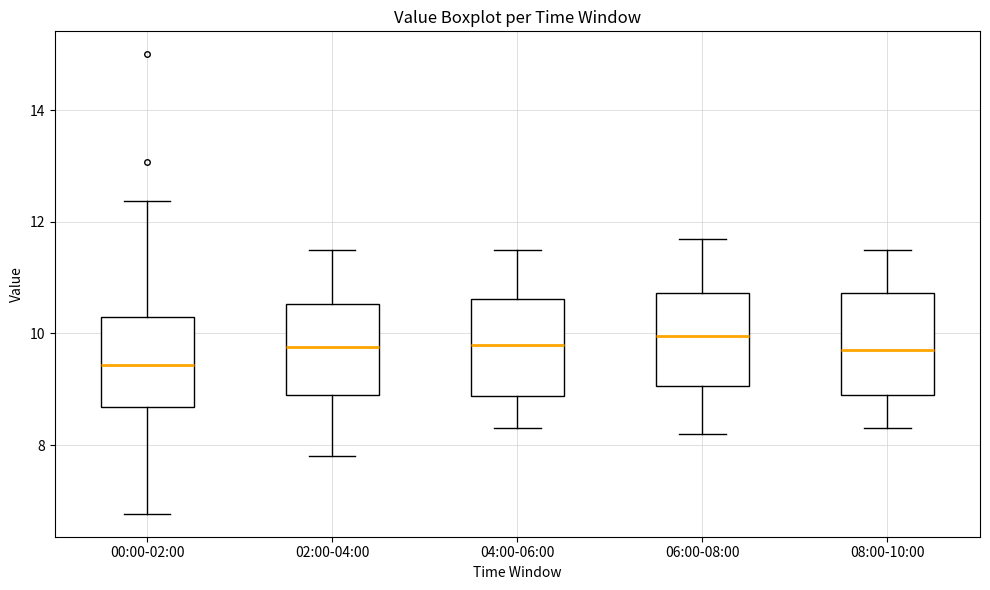

Where does the upper whisker of the box for 02:00-04:00 end on the y-axis? The values are not printed on the chart, so give them approximately, as read against the axis.

11.6